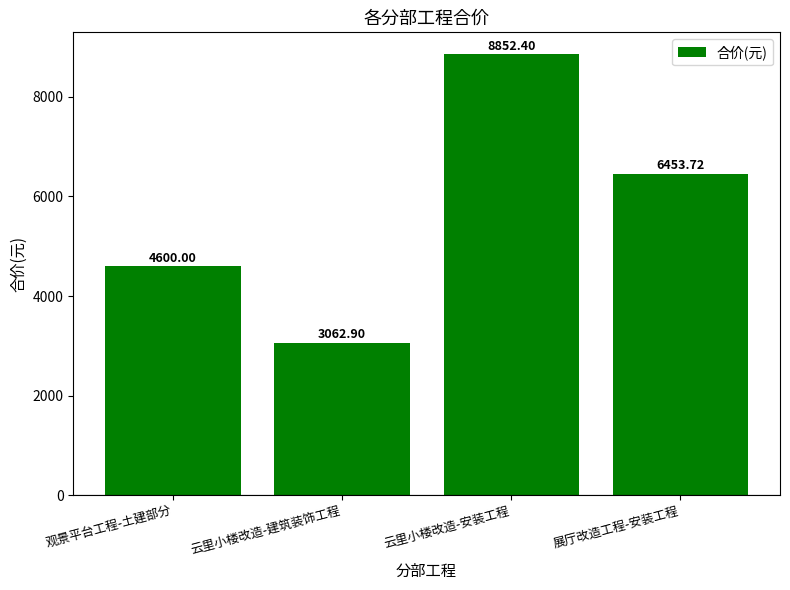

True or false: the data shows 2022.0 at 云里小楼改造-建筑装饰工程.

False